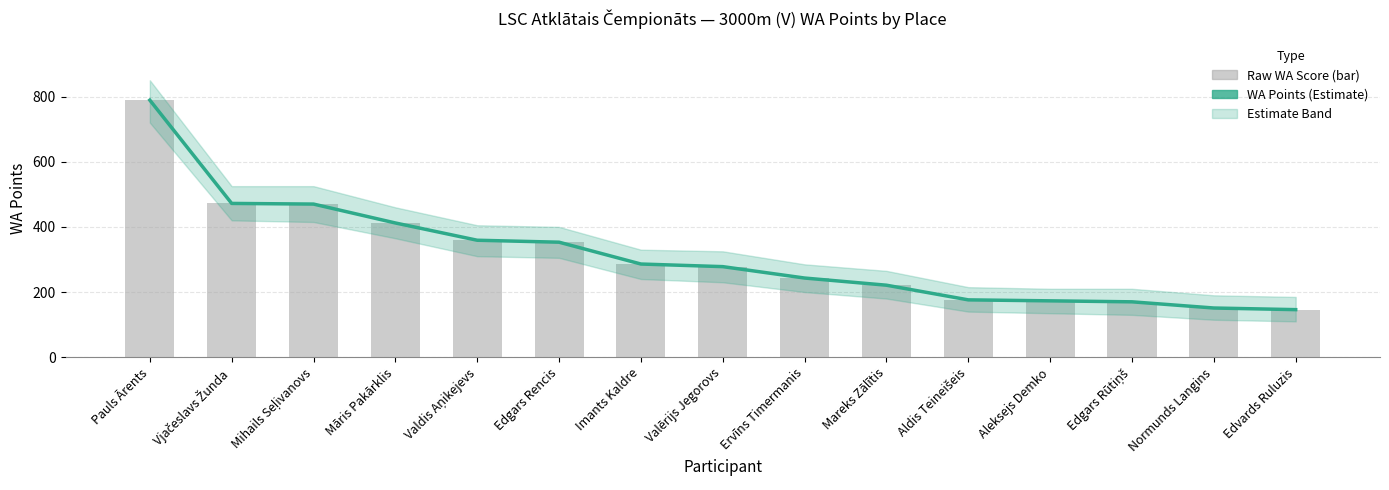

What is the label of the 15th bar from the left?

Edvards Ruluzis